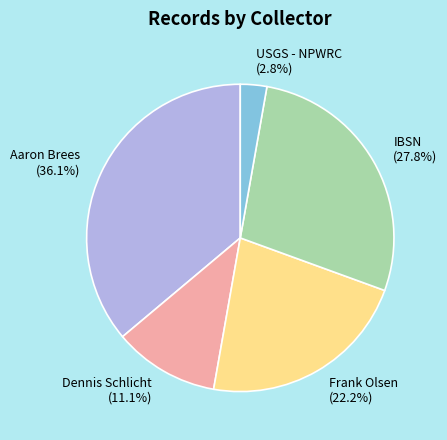

Rank the categories by value from lowest to highest.

USGS - NPWRC, Dennis Schlicht, Frank Olsen, IBSN, Aaron Brees